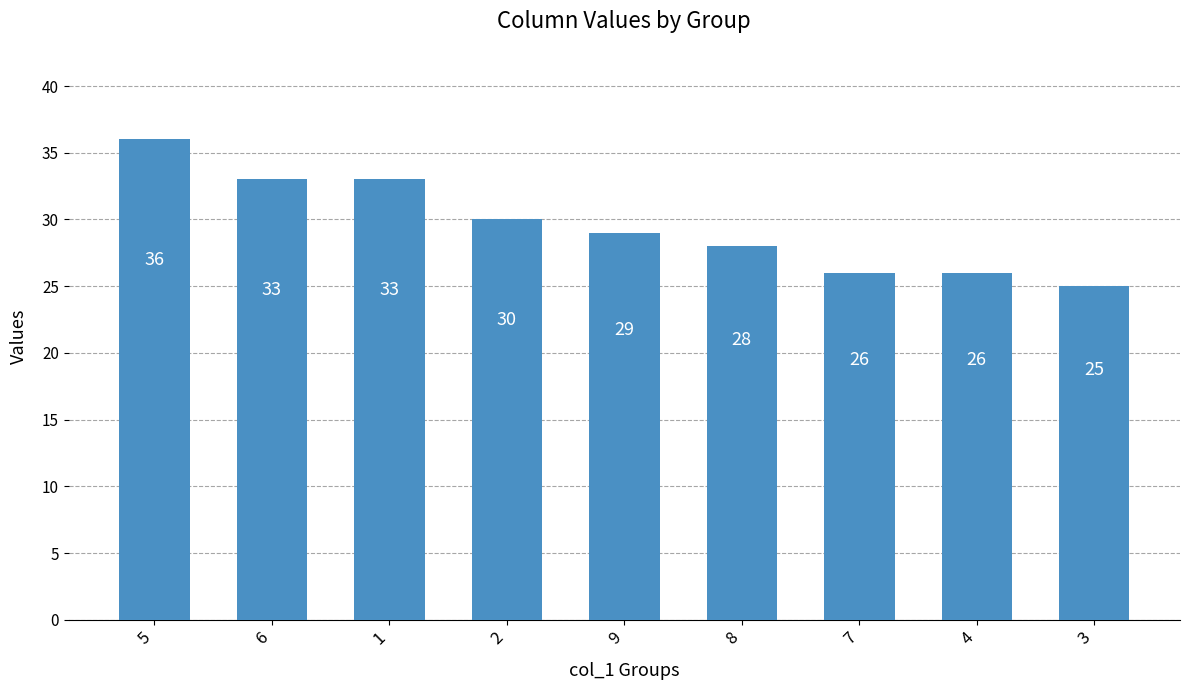

What is the change in value from 1 to 3?

-8